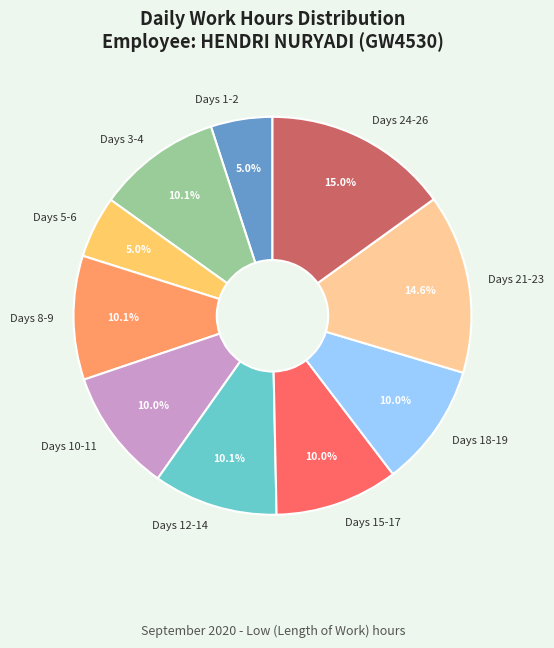

Is the sum of Days 5-6 and Days 10-11 greater than half?

No